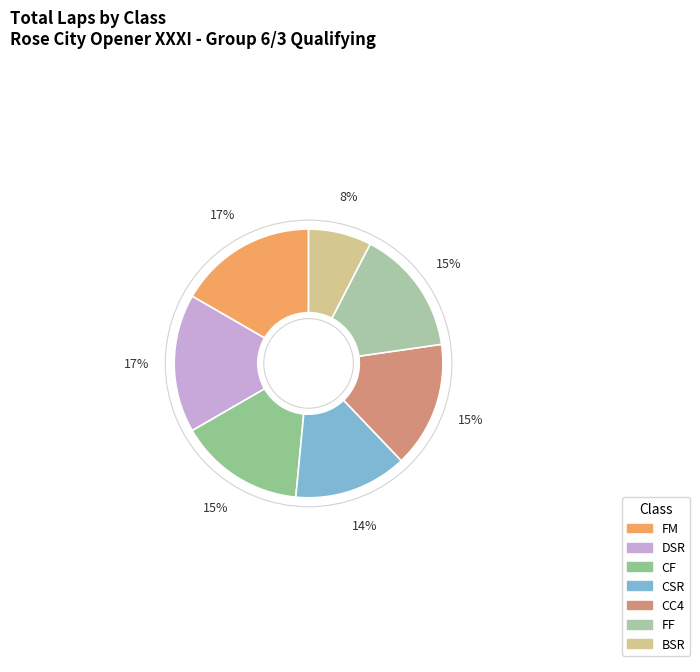

Rank the categories by value from highest to lowest.

FM, DSR, CF, CC4, FF, CSR, BSR